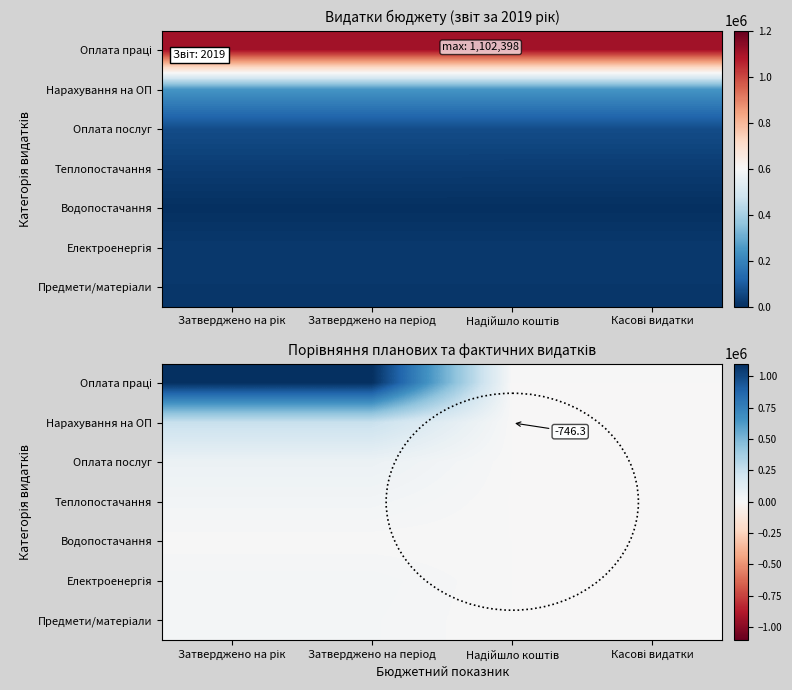

Rank the categories by Нарахування на ОП value from highest to lowest.

Затверджено на рік, Затверджено на період, Надійшло коштів, Касові видатки